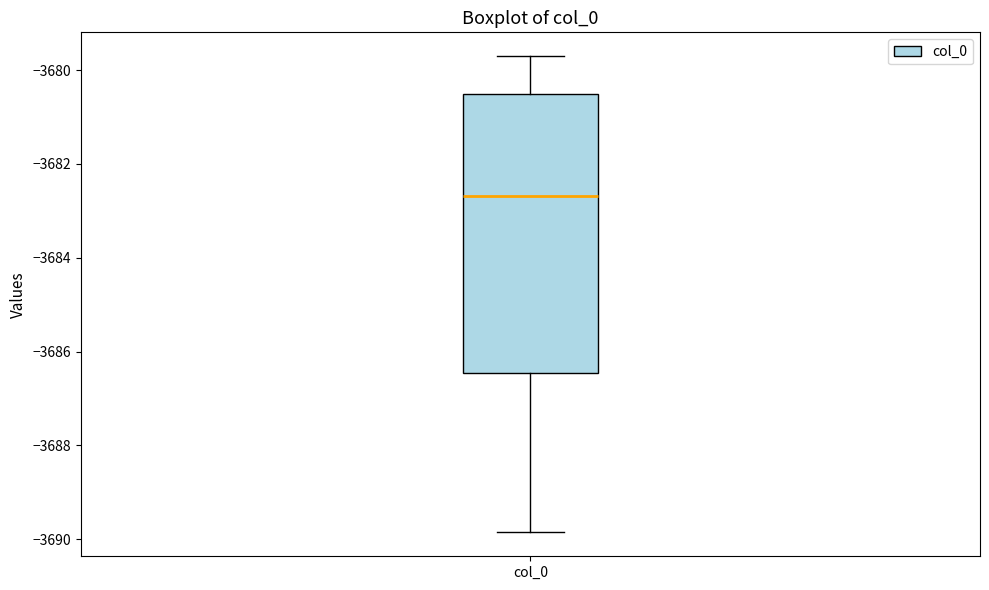

Where is the lower edge of the box for col_0 on the y-axis? The values are not printed on the chart, so give them approximately, as read against the axis.

-3686.4